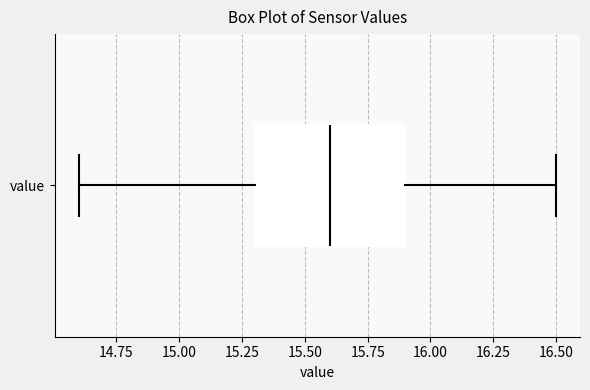

Where does the left whisker of the box for value end on the x-axis? The values are not printed on the chart, so give them approximately, as read against the axis.

14.6